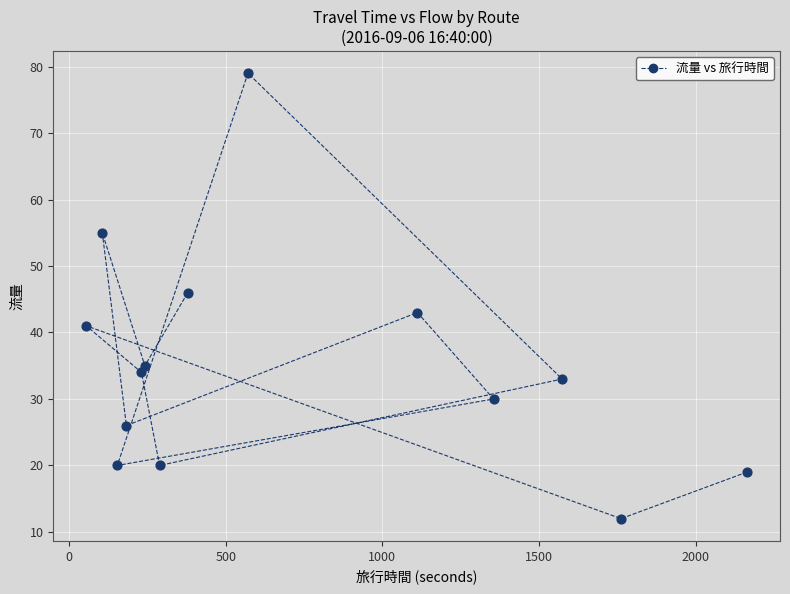

What Y value in the scatter plot is closest to 45?

46